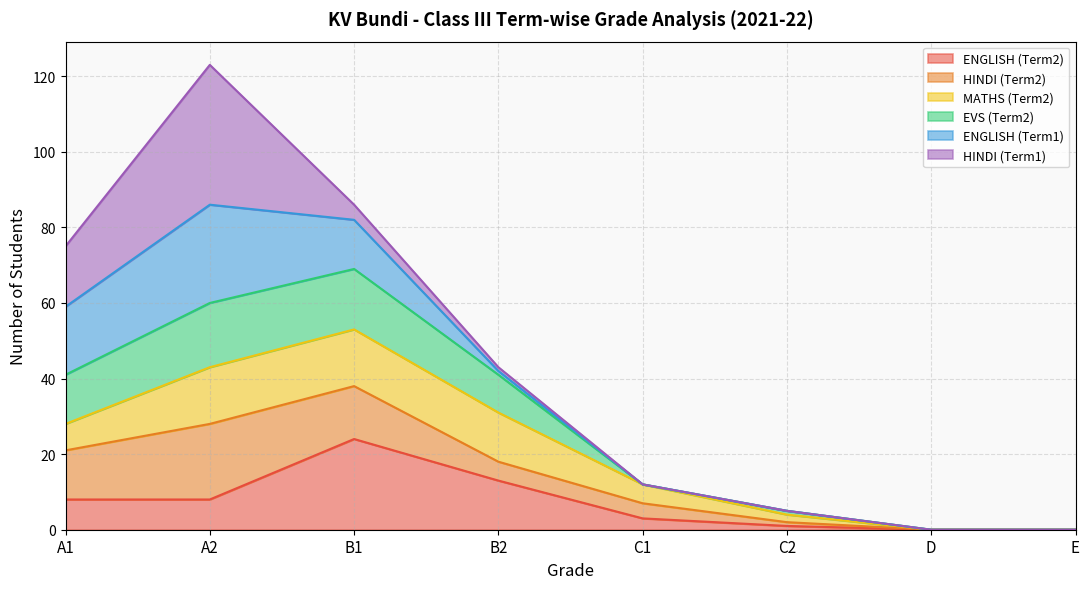

Is the value of ENGLISH (Term2) at D greater than the value of HINDI (Term2) at E?

No